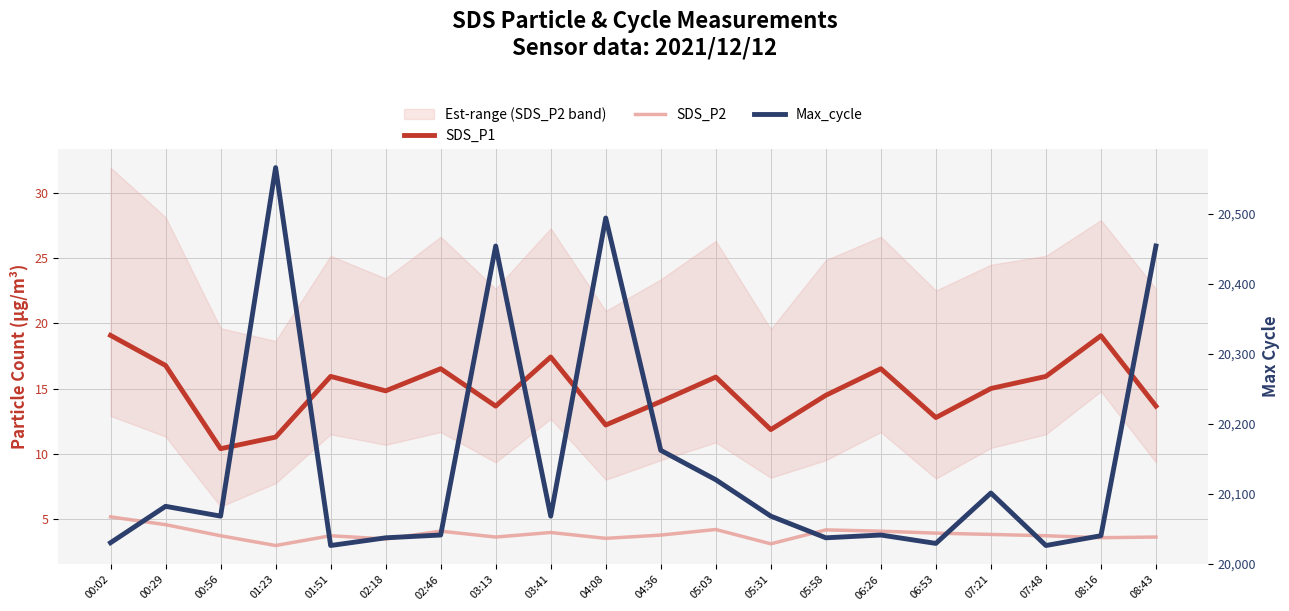

What is the difference between the second highest and minimum values in the SDS_P2 series?

1.6